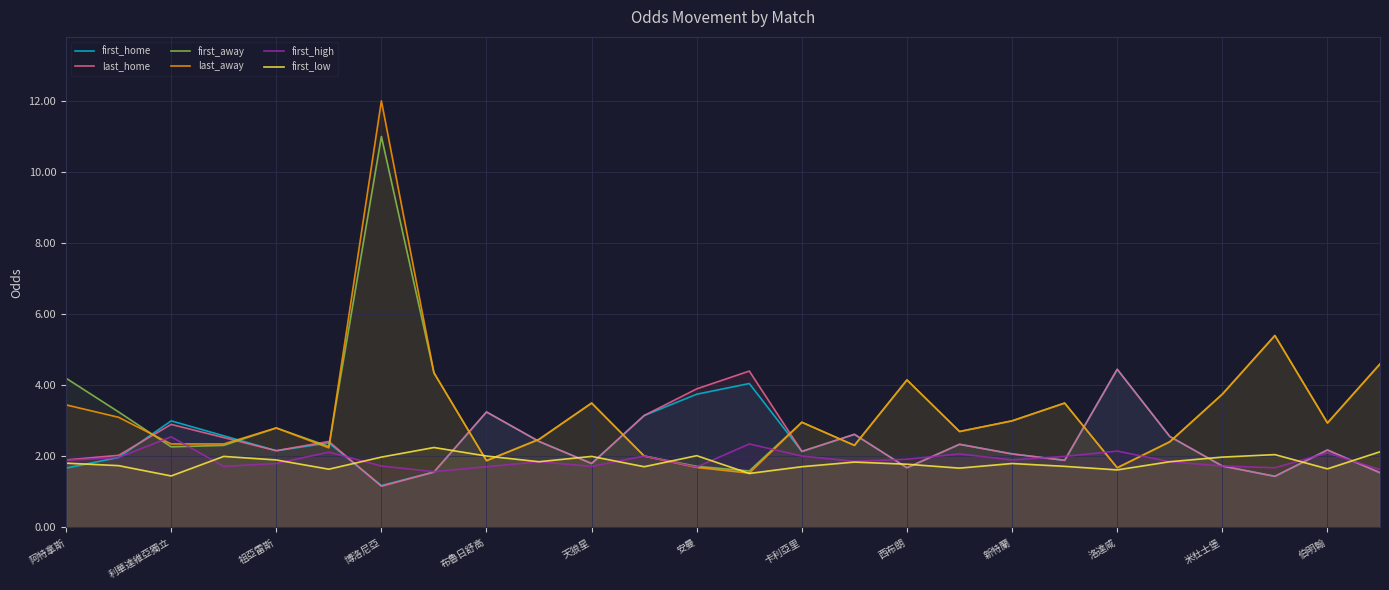

In first_high, how many points are lower than both neighbors (excluding endpoints)?

7